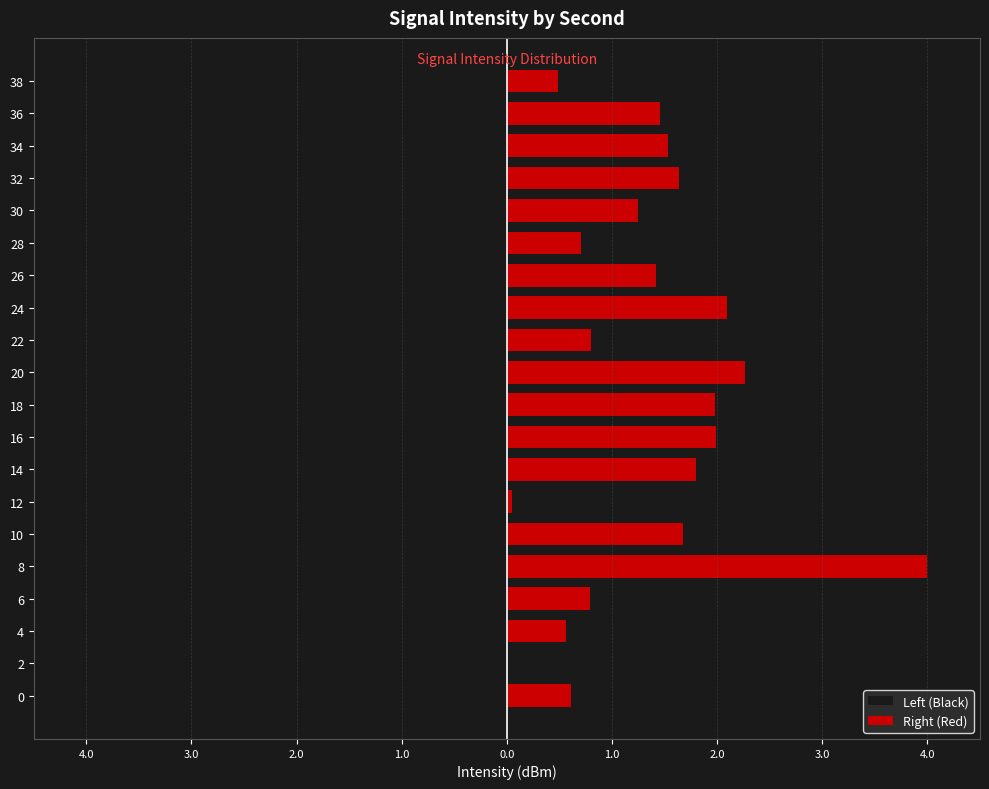

Rank the series by their average value, from highest to lowest.

Right (Red), Left (Black)